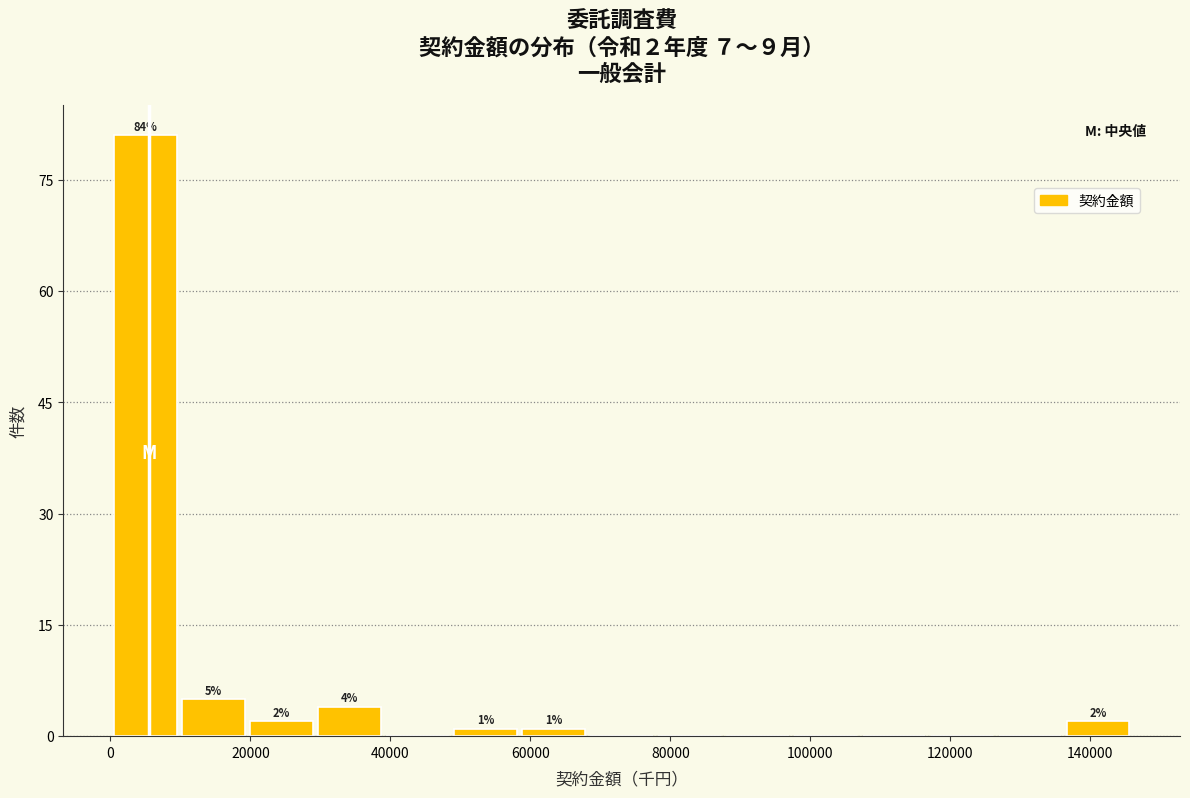

Which range on the x-axis has the tallest bar?

0 to 10000